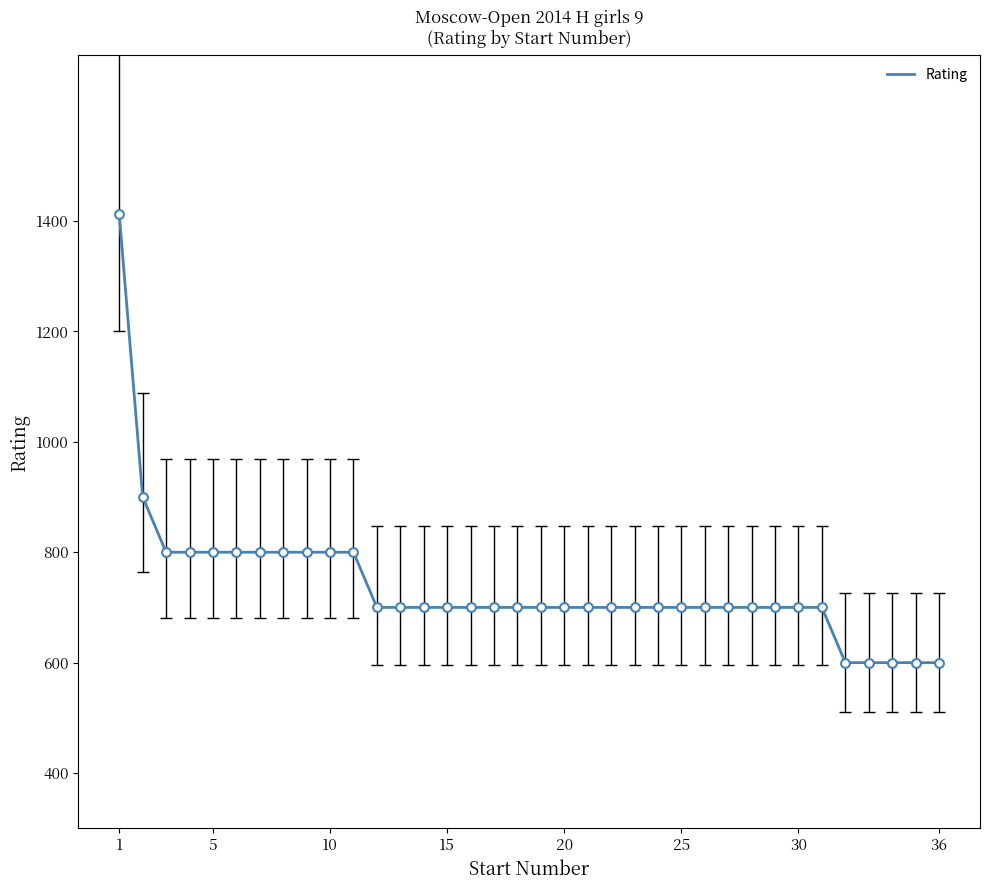

What is the difference between the maximum and minimum values?

812